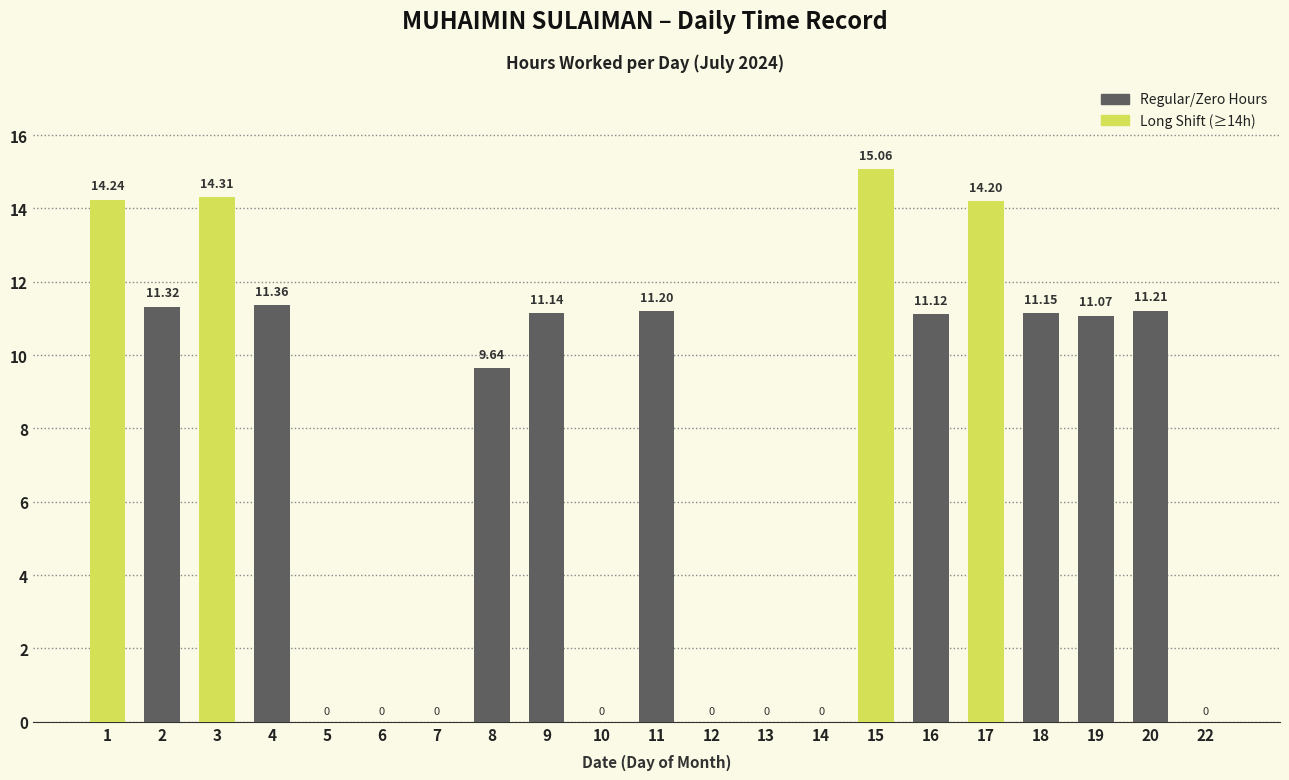

What is the sum of all values?

157.0